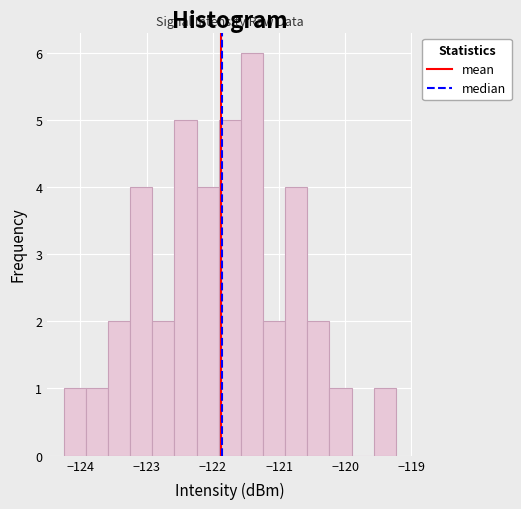

Around what value on the x-axis is the tallest bar? Give the approximate position of its centre, as read against the axis.

-121.4